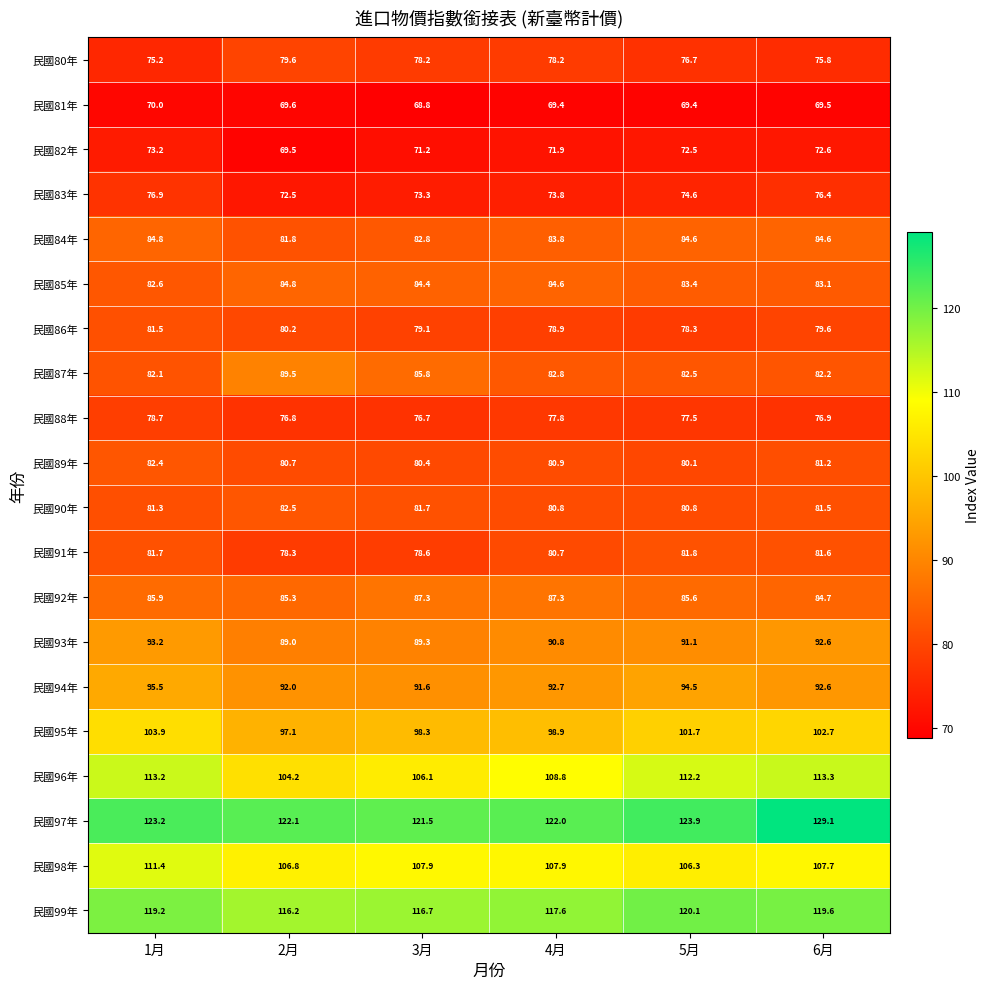

Which series has the largest total across all categories?

民國97年